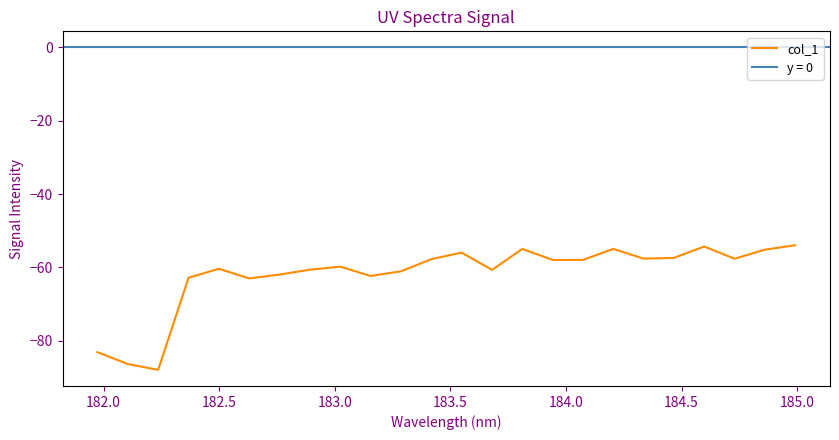

The chart shows a value of -95.5 at 183.5. True or false?

False